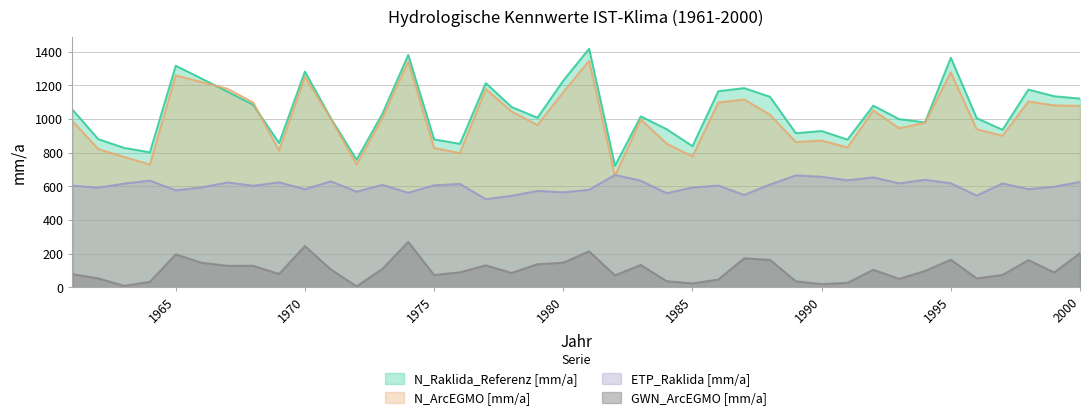

What is the approximate value of ETP_Raklida [mm/a] at 1967?

622.6